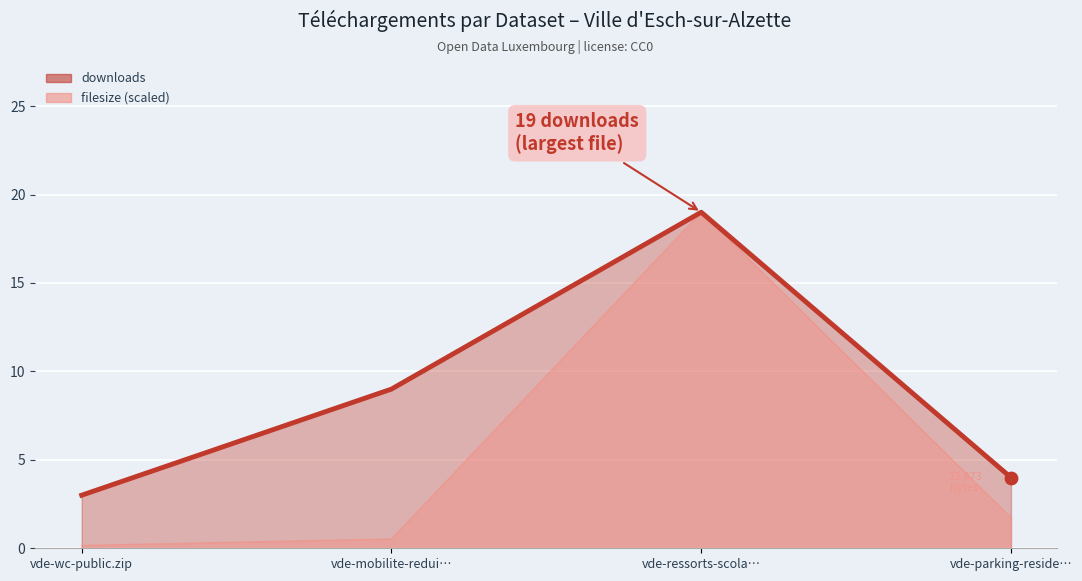

What is the ratio of the value at vde-mobilite-redui… to the value at vde-ressorts-scola…?

0.5